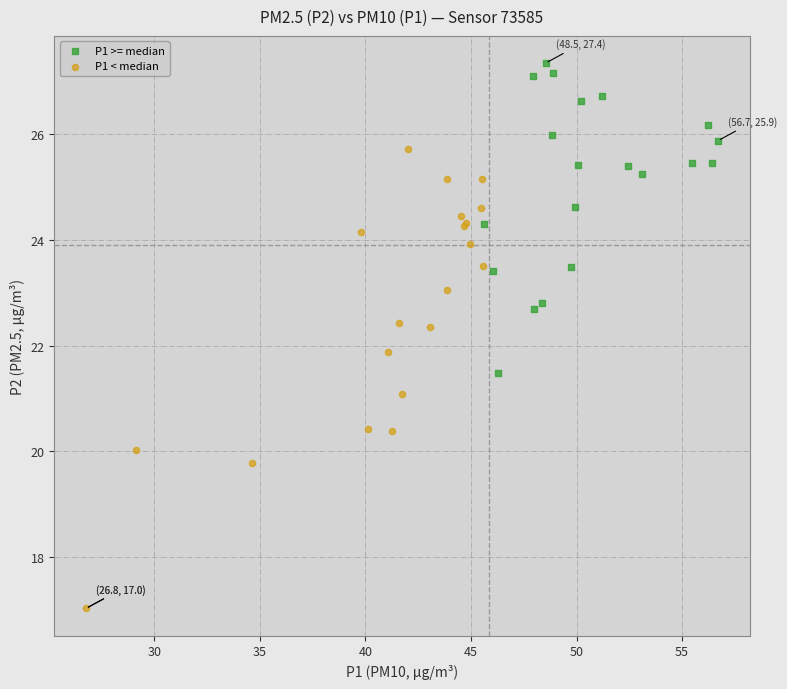

Which series has the largest Y range (max minus min)?

P1 < median